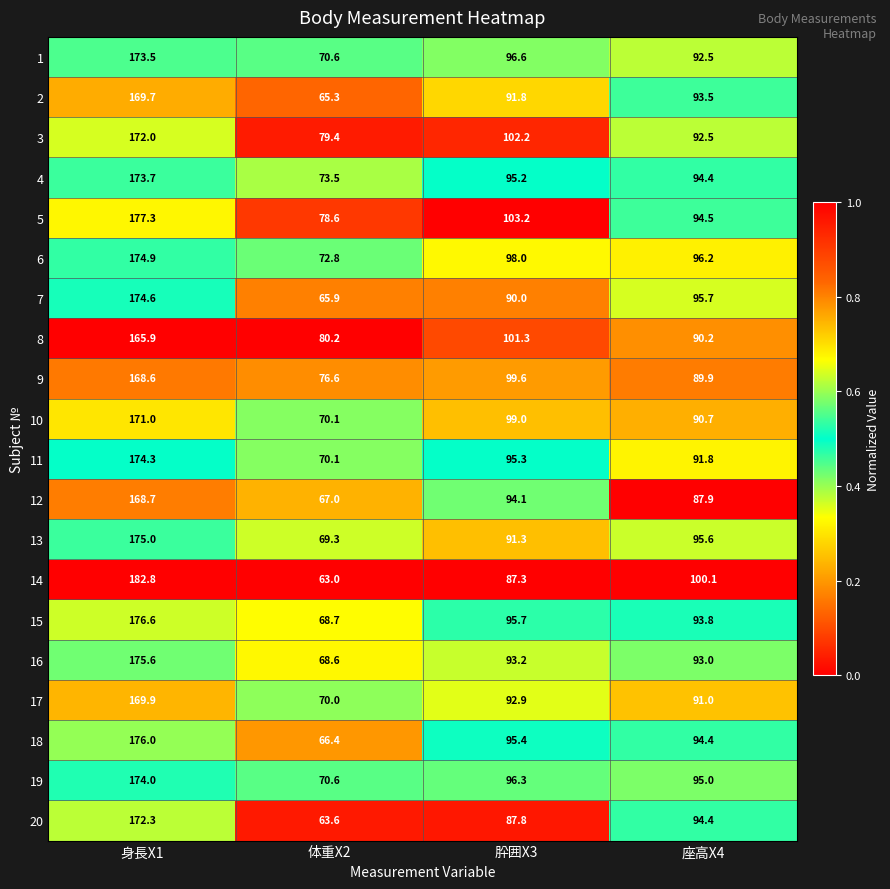

At which label does 11 reach its peak?

身長X1